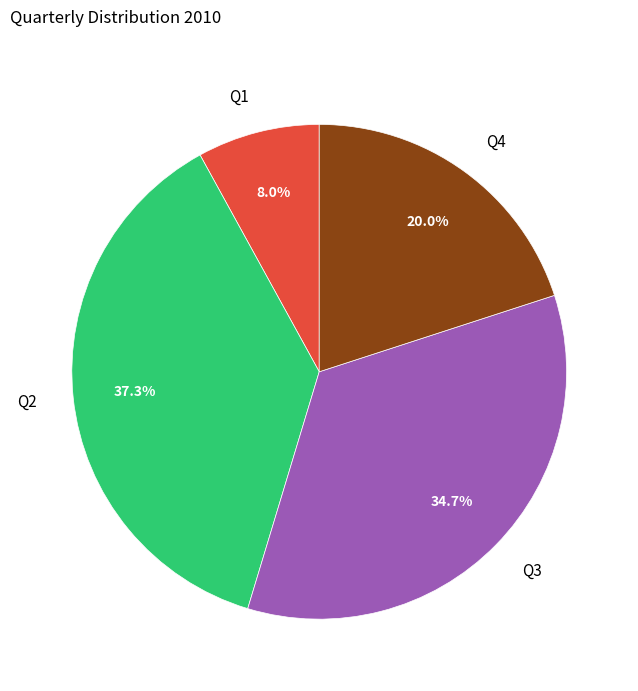

Does Q1 account for over 50% of the chart?

No